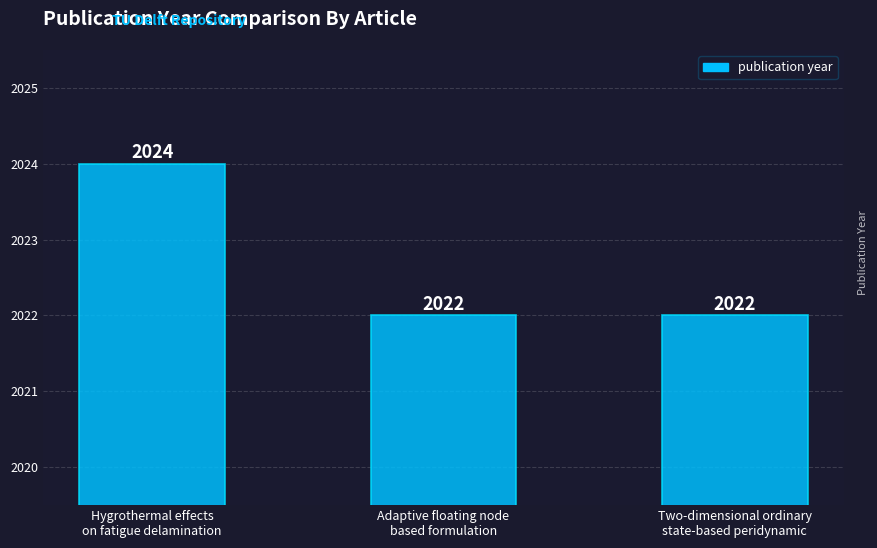

What position from the right is Two-dimensional ordinary
state-based peridynamic?

1